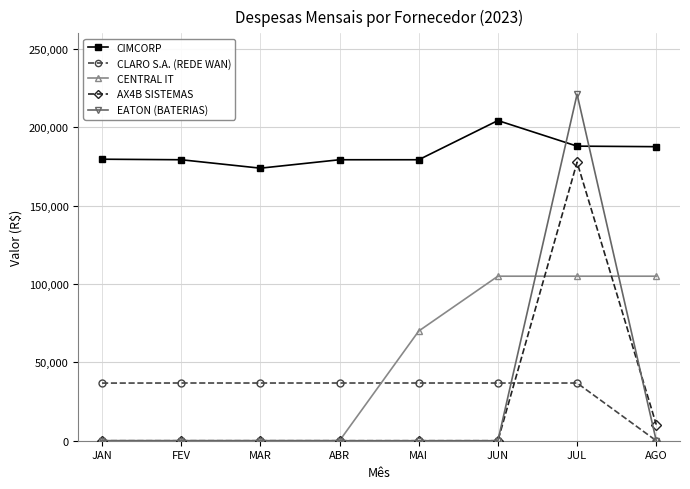

Where is CENTRAL IT nearest to the value 52500?

MAI